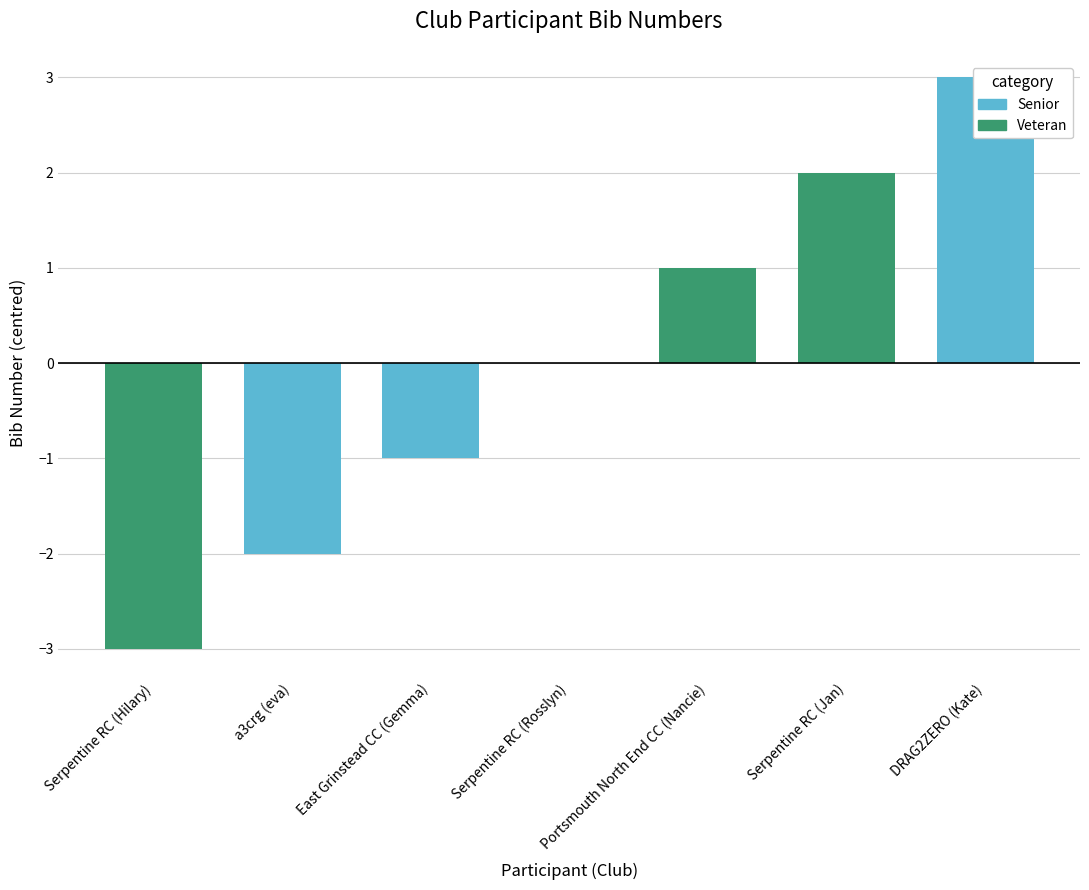

Rank the categories by value from lowest to highest.

Serpentine RC (Hilary), a3crg (eva), East Grinstead CC (Gemma), Serpentine RC (Rosslyn), Portsmouth North End CC (Nancie), Serpentine RC (Jan), DRAG2ZERO (Kate)